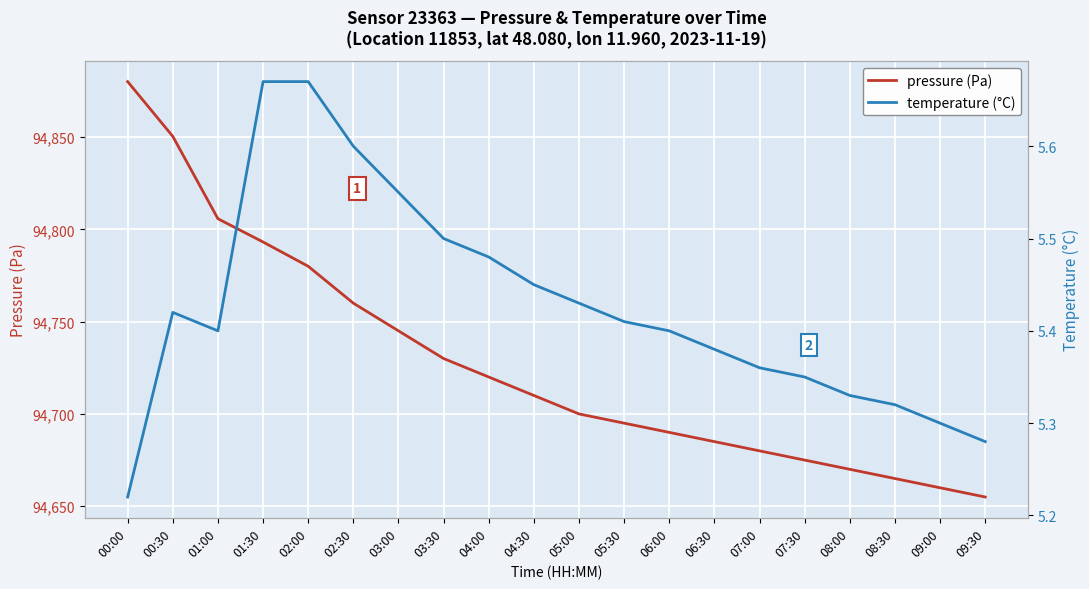

True or false: pressure (Pa) and temperature (°C) intersect in this chart.

False